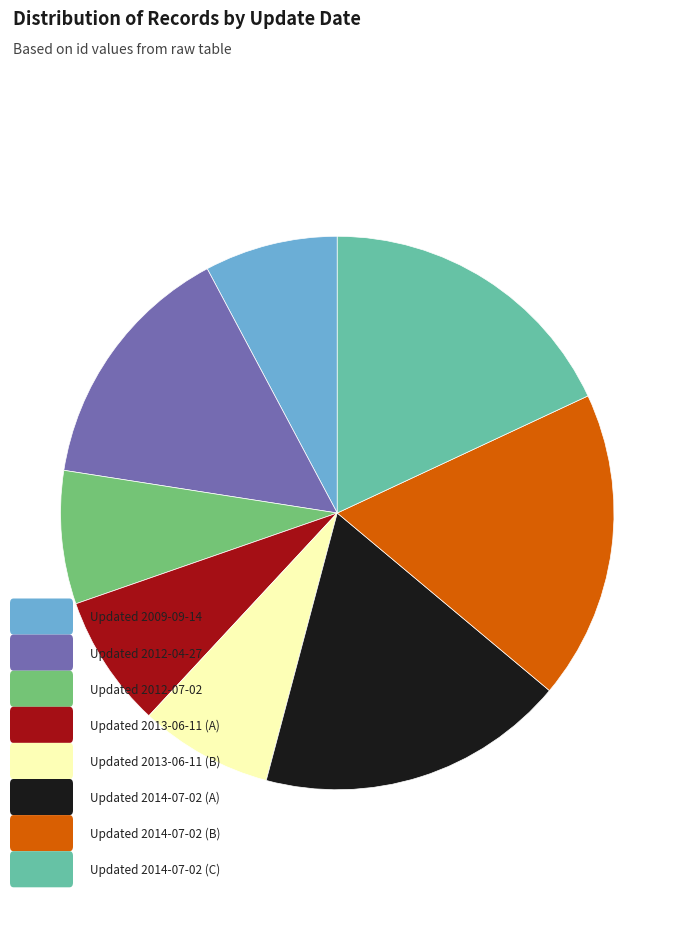

Is there any slice that represents more than half of the pie?

No